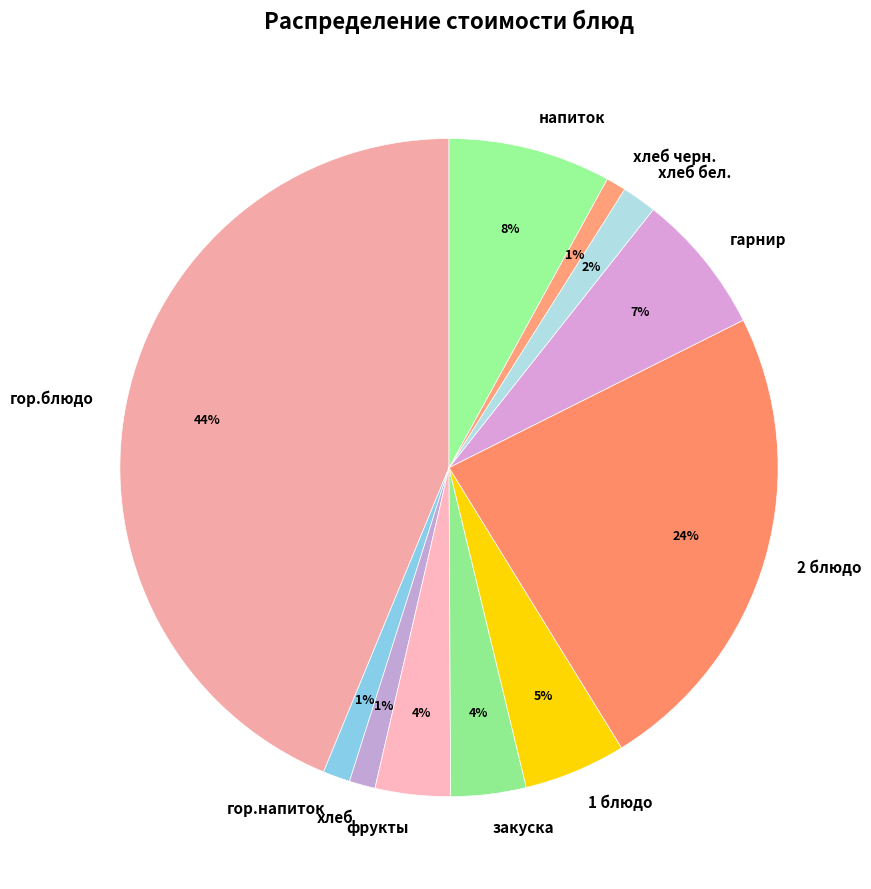

What percentage is the фрукты slice, to the nearest percent?

4%